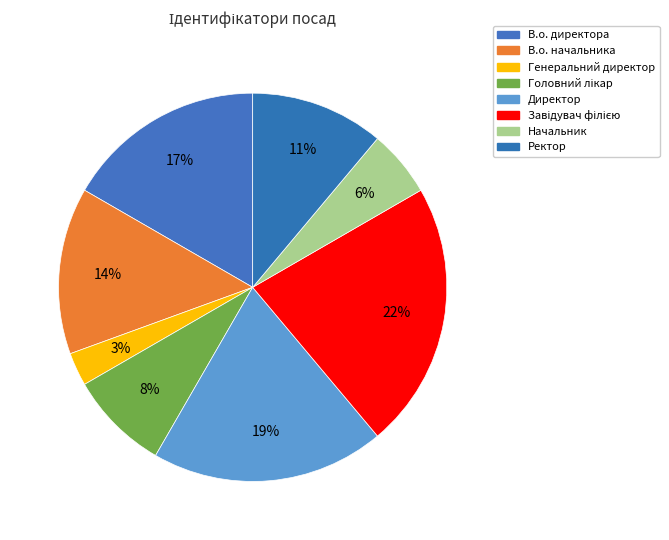

The Директор slice represents 19% of the pie. True or false?

True